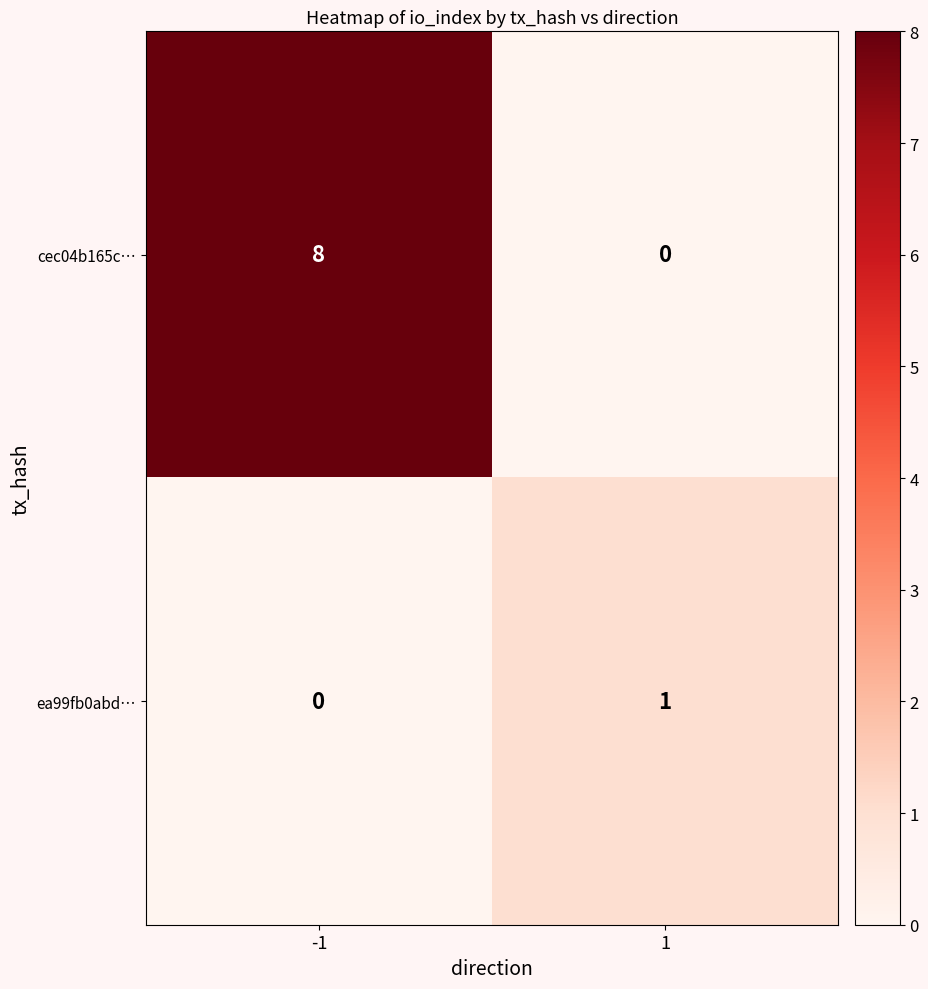

What is the sum of all cec04b165c… values?

8